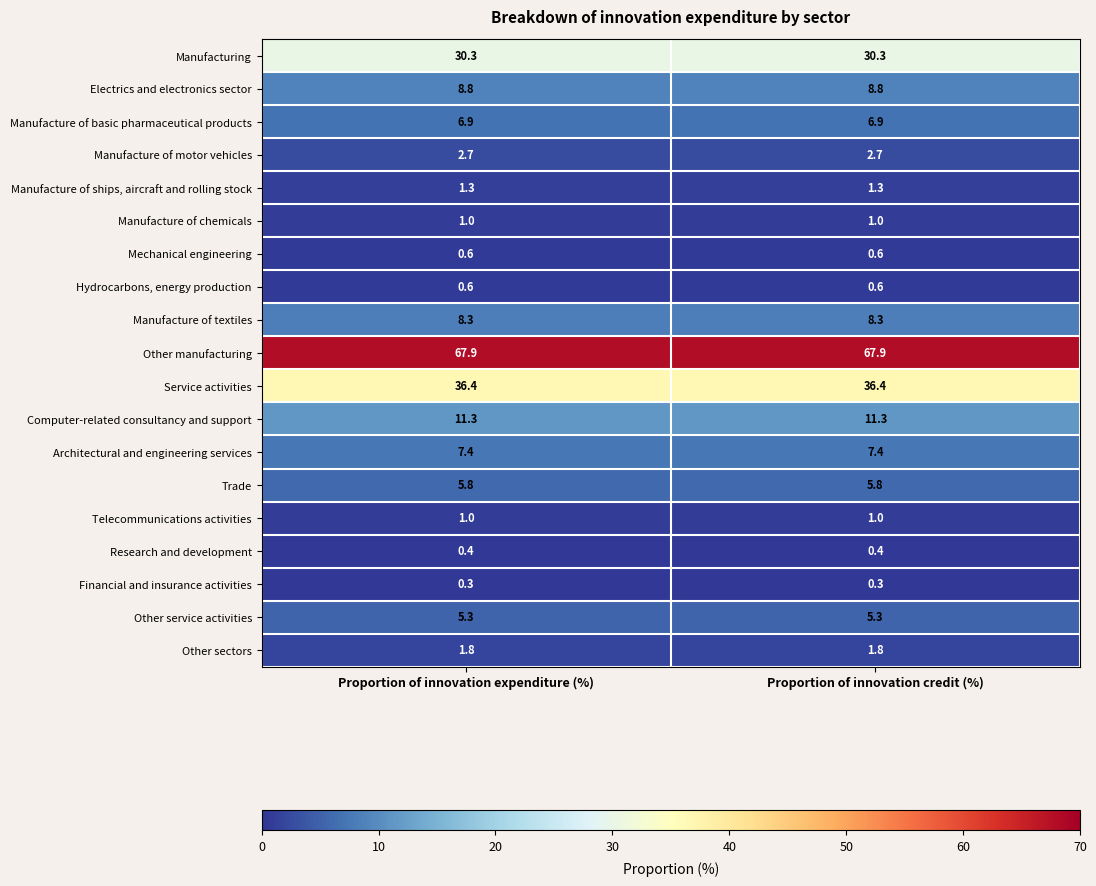

What is the sum of all Architectural and engineering services values?

14.8